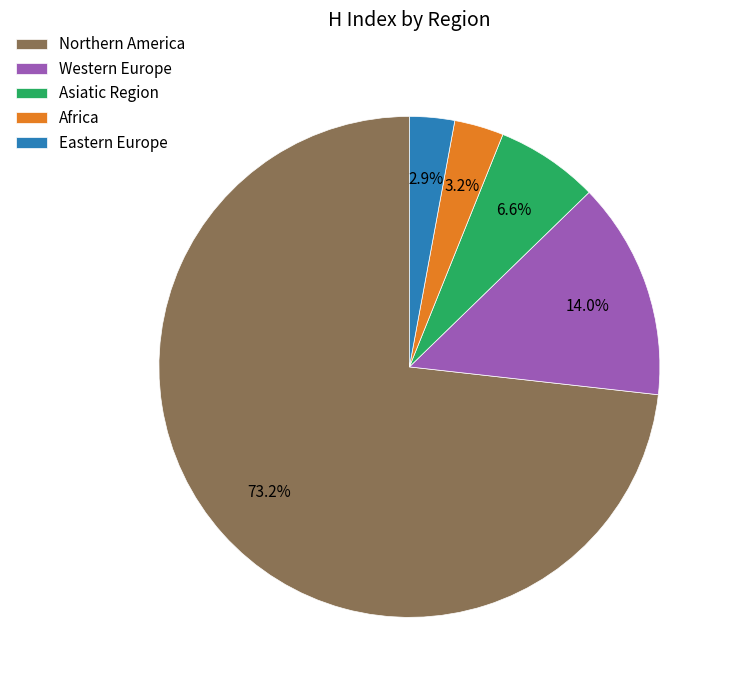

Which slice is the largest?

Northern America